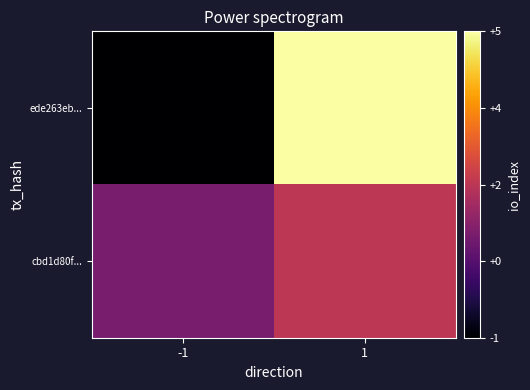

Reading left to right, transcribe all the data shown in this chart.

ede263eb...: -1=-1	1=5
cbd1d80f...: -1=1	1=2